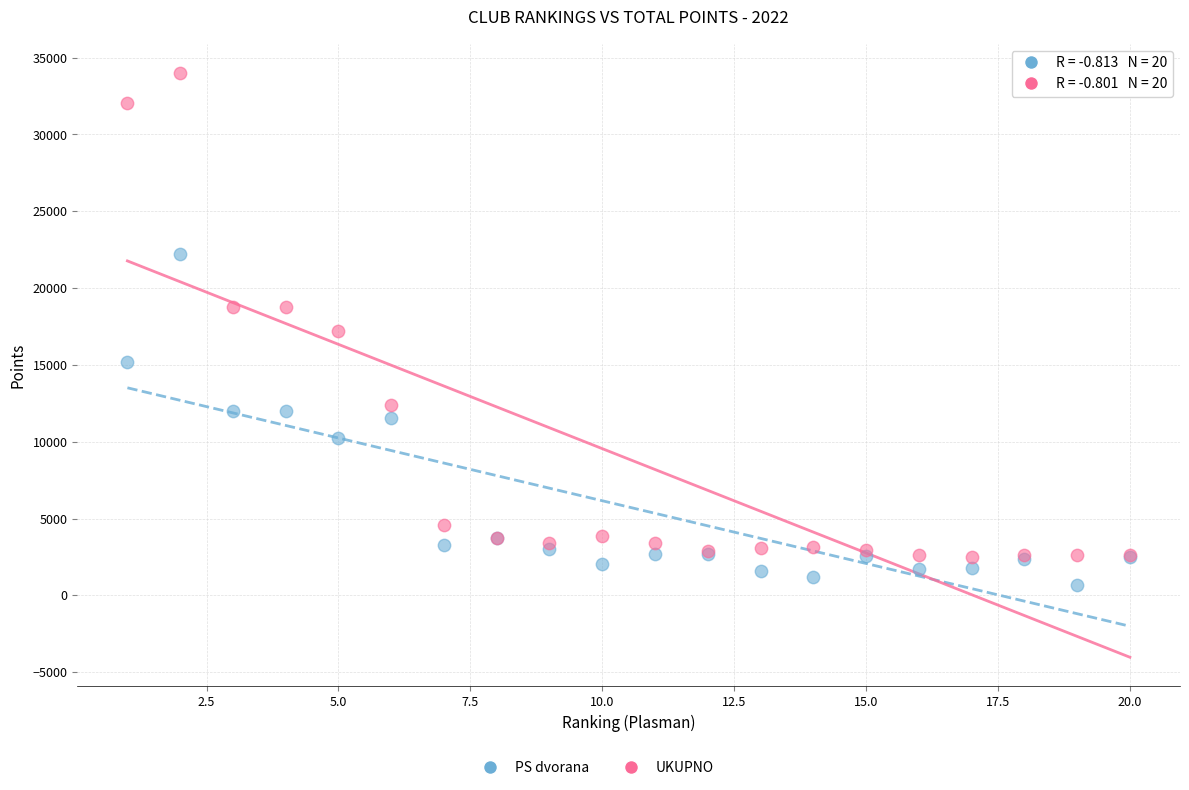

Which series has the widest spread of Y values?

UKUPNO